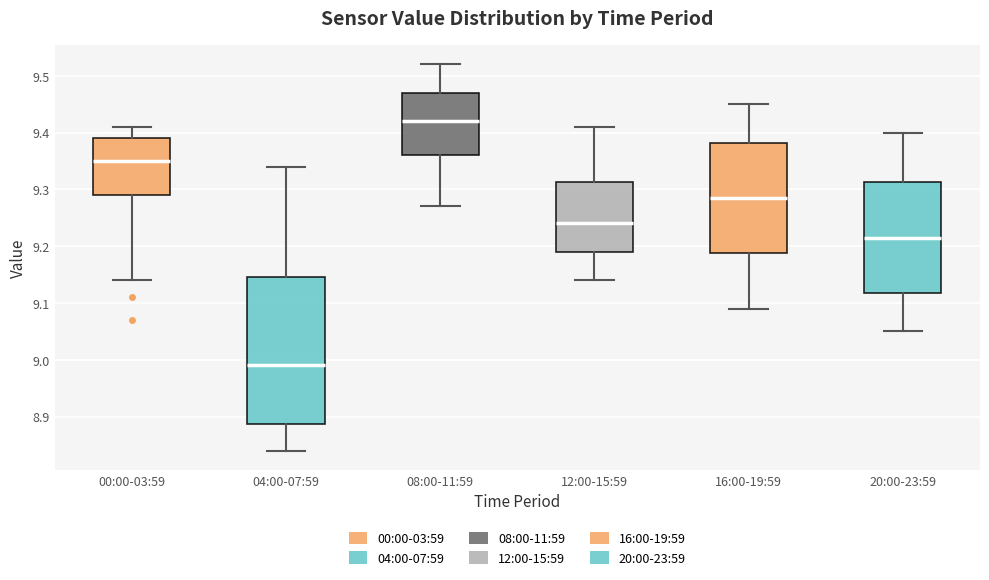

Which box has the lowest median line?

04:00-07:59